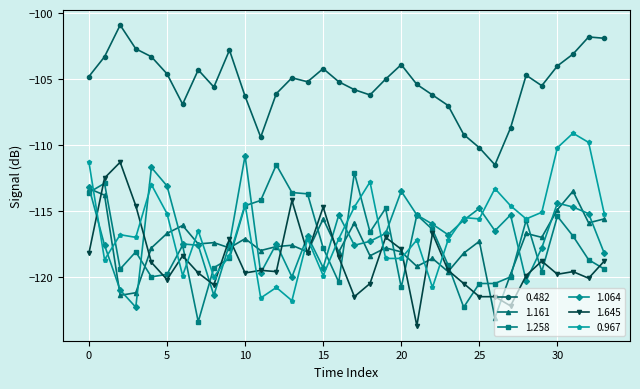

Does the chart display data point markers on the line(s)?

Yes